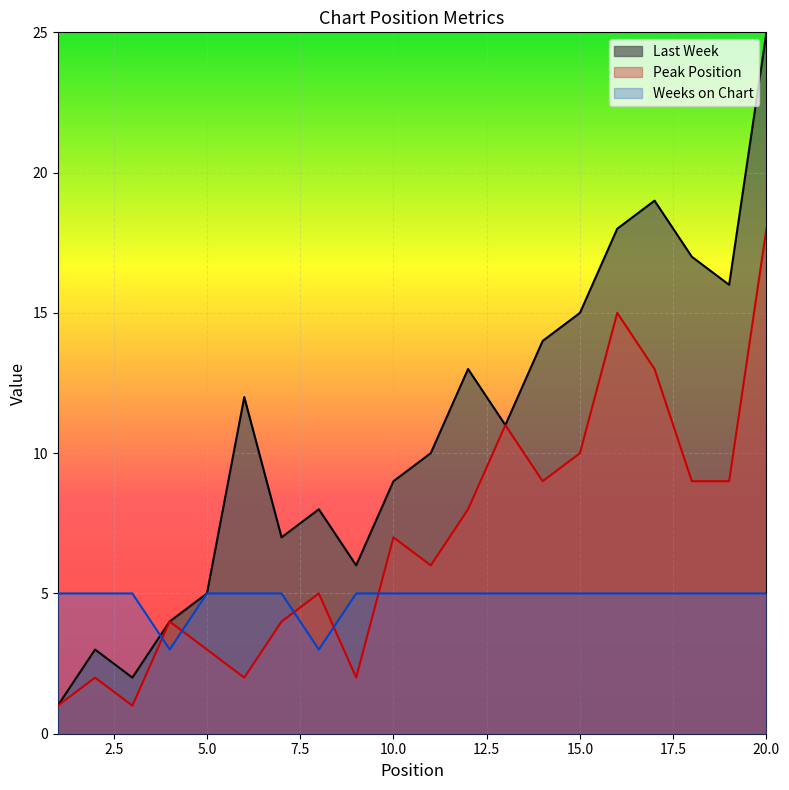

At which category does the chart reach its peak across all series?

20.0